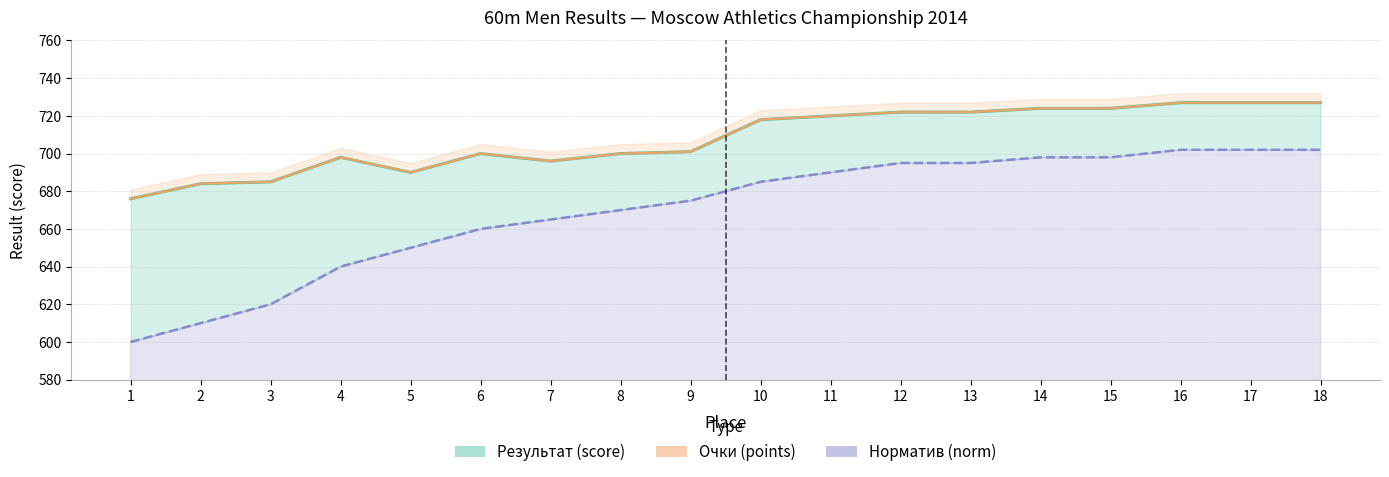

What are all the series names shown in the legend?

Результат (score), Норматив (norm), Очки (points)